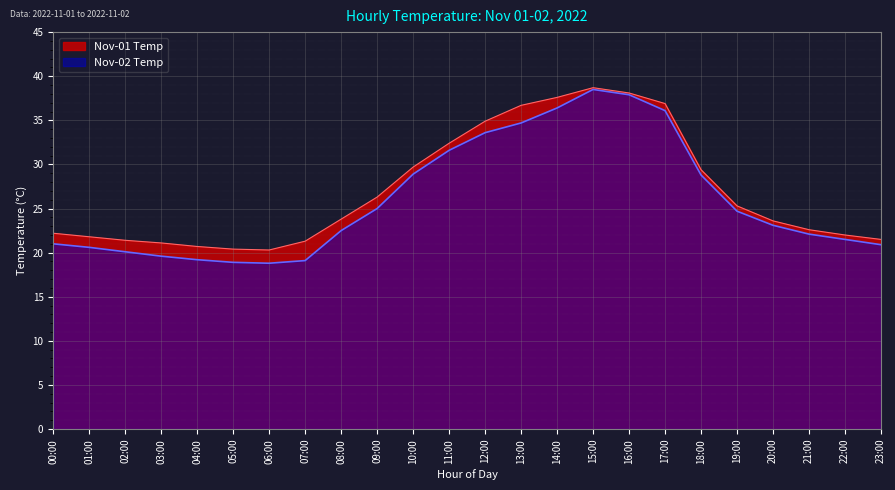

Read the Nov-02 Temp value at 12:00.

33.6